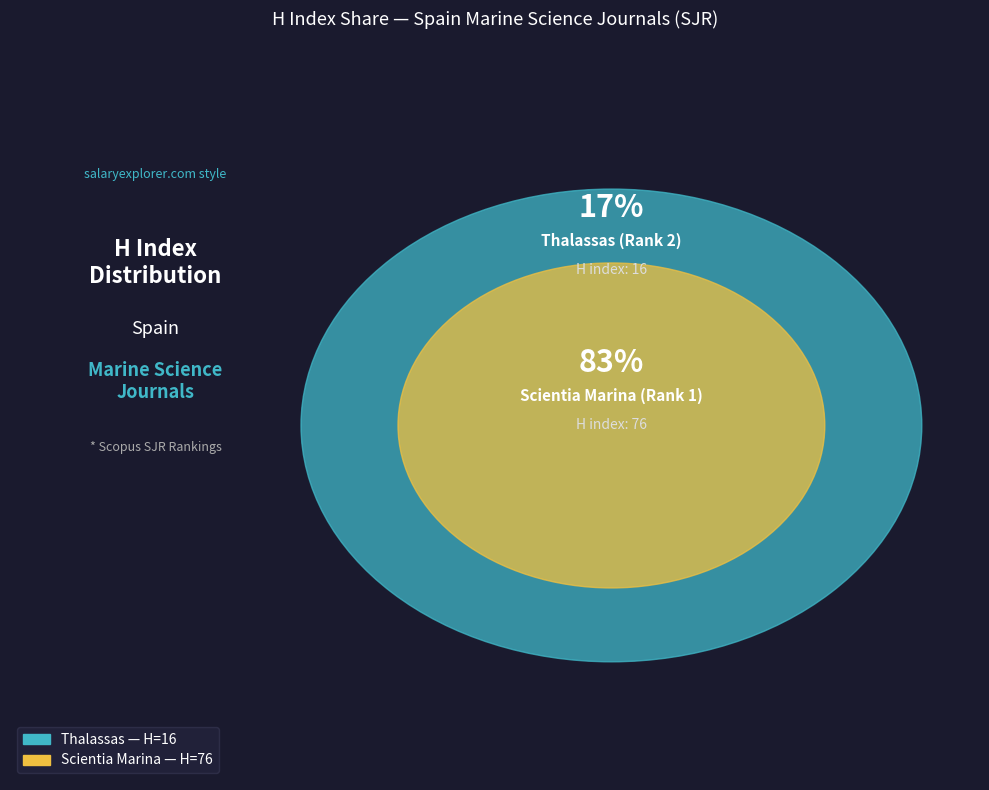

True or false: Scientia Marina (Rank 1) accounts for 93% of the total.

False